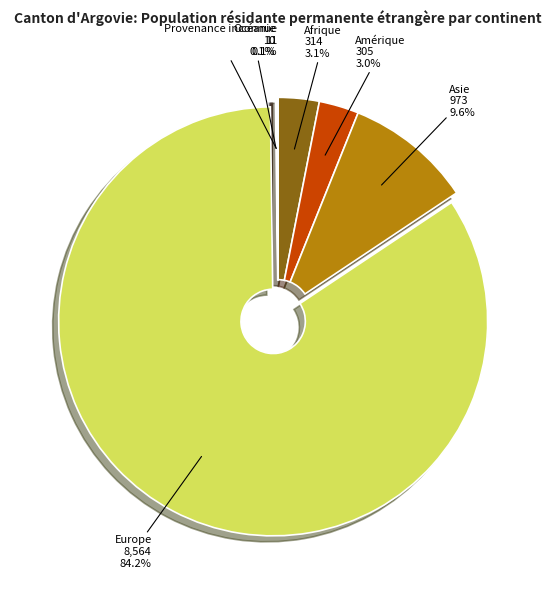

To the nearest percent, what percentage of the pie is Europe?

84%